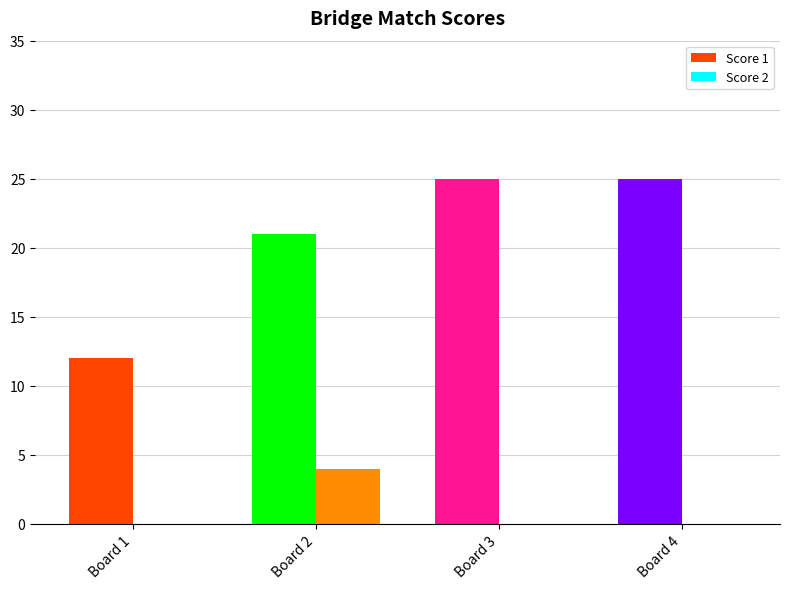

Reading left to right, transcribe all the data shown in this chart.

Score 1: 12	21	25	25
Score 2: 0	4	0	0